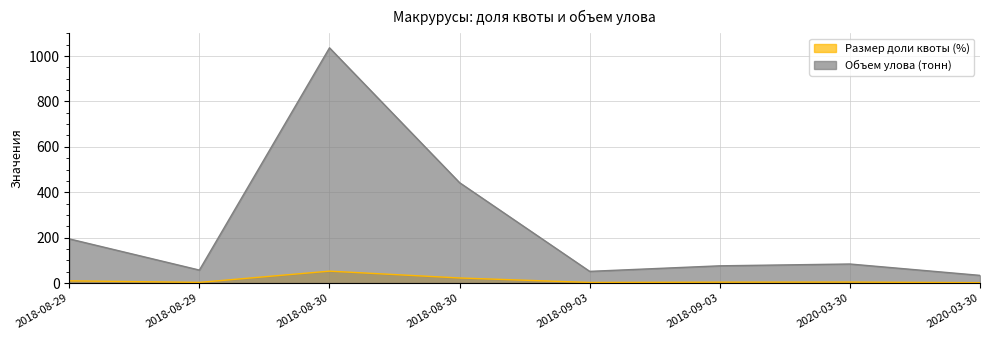

How many data points in Объем улова (тонн) are above 83?

4